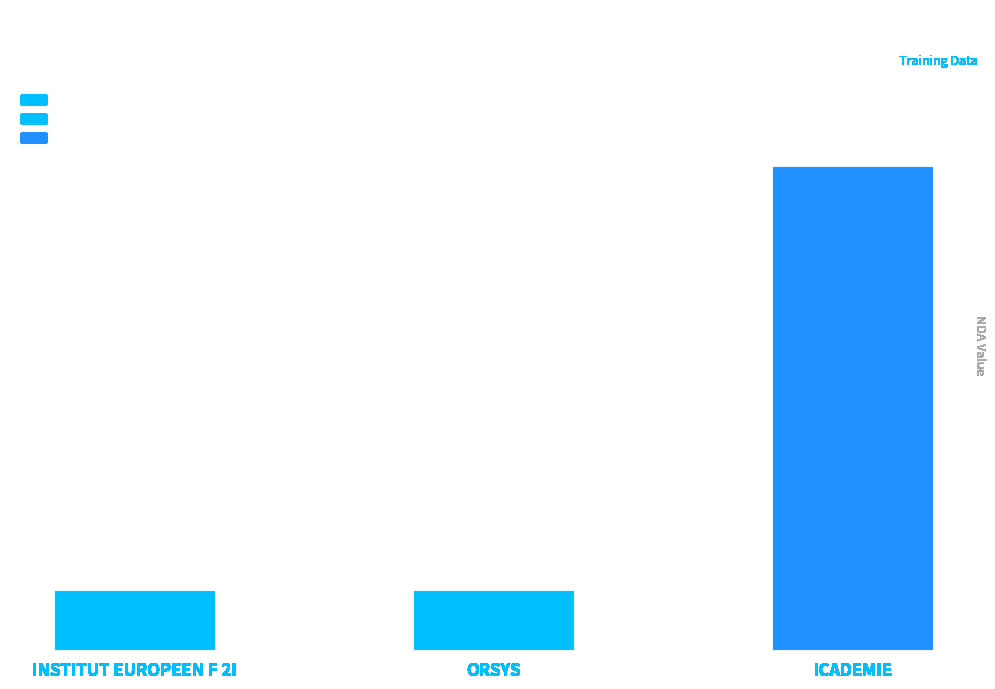

Is it true that the value at ICADEMIE is 50118651577?

False